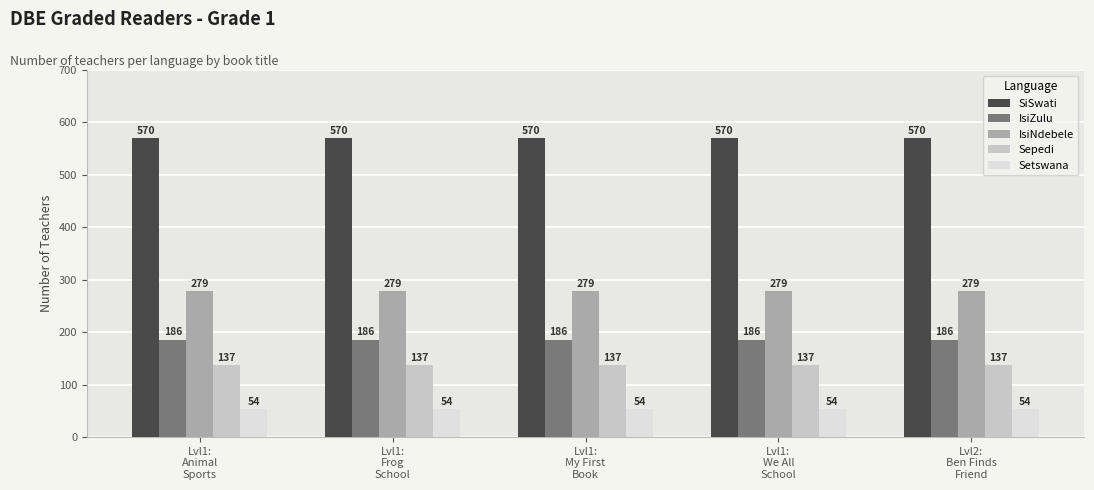

Is it true that SiSwati equals 848 at Lvl1:
My First
Book?

False